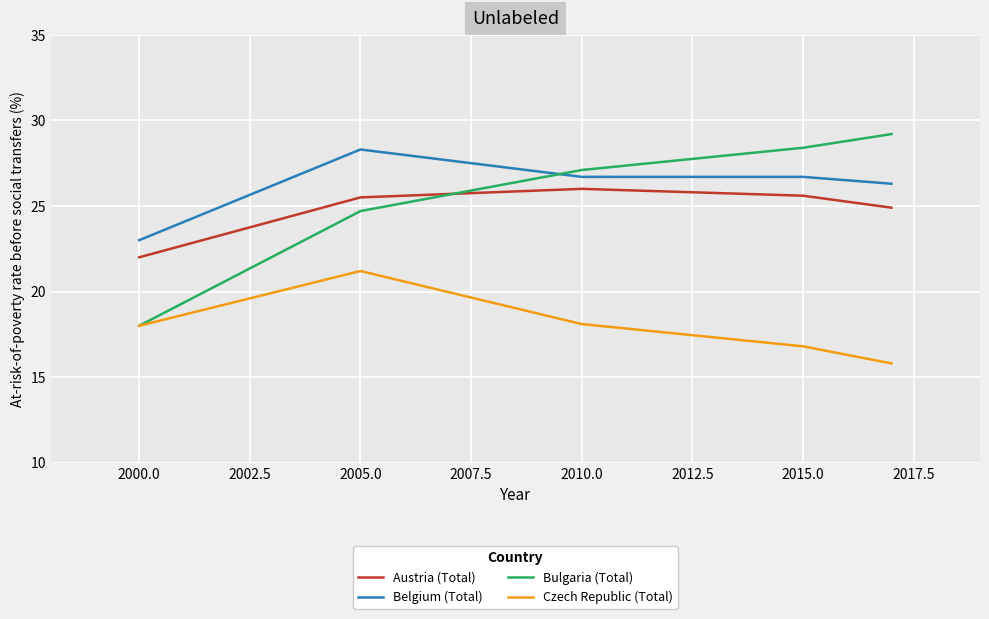

Which series has the largest range (max minus min)?

Bulgaria (Total)